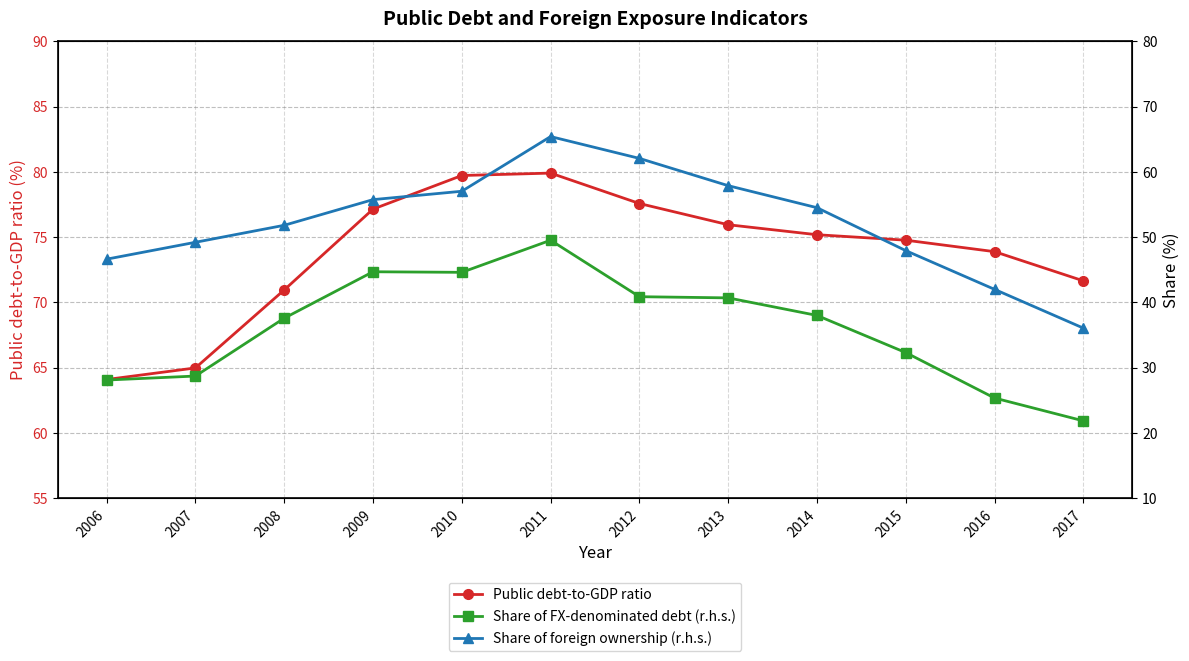

At how many categories does at least one series exceed 40?

12